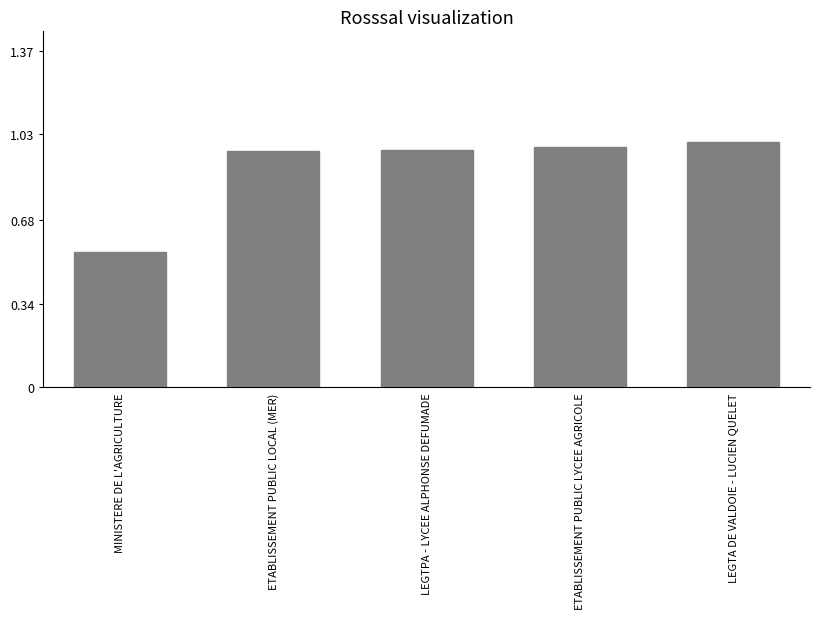

What is the label of the 5th bar from the left?

LEGTA DE VALDOIE - LUCIEN QUELET